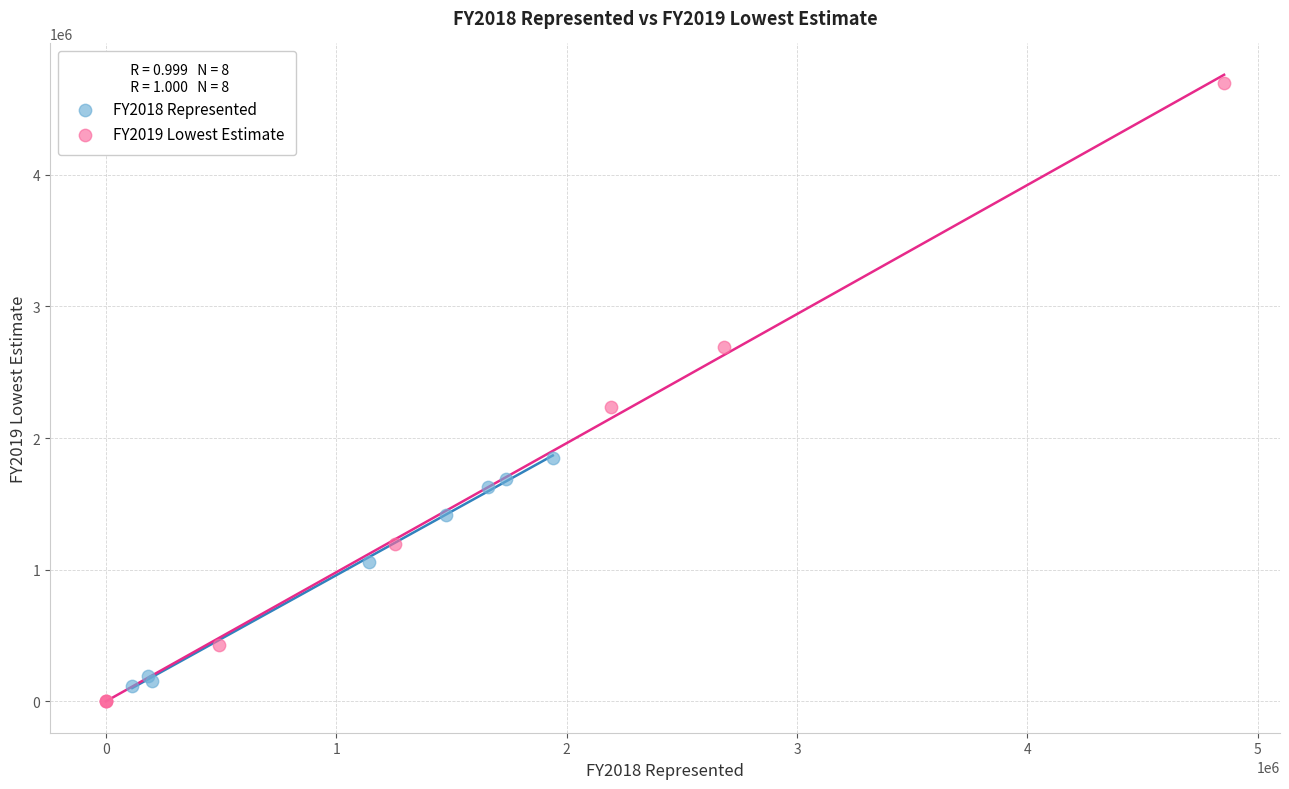

What are all the series names shown in the legend?

FY2018 Represented, FY2019 Lowest Estimate